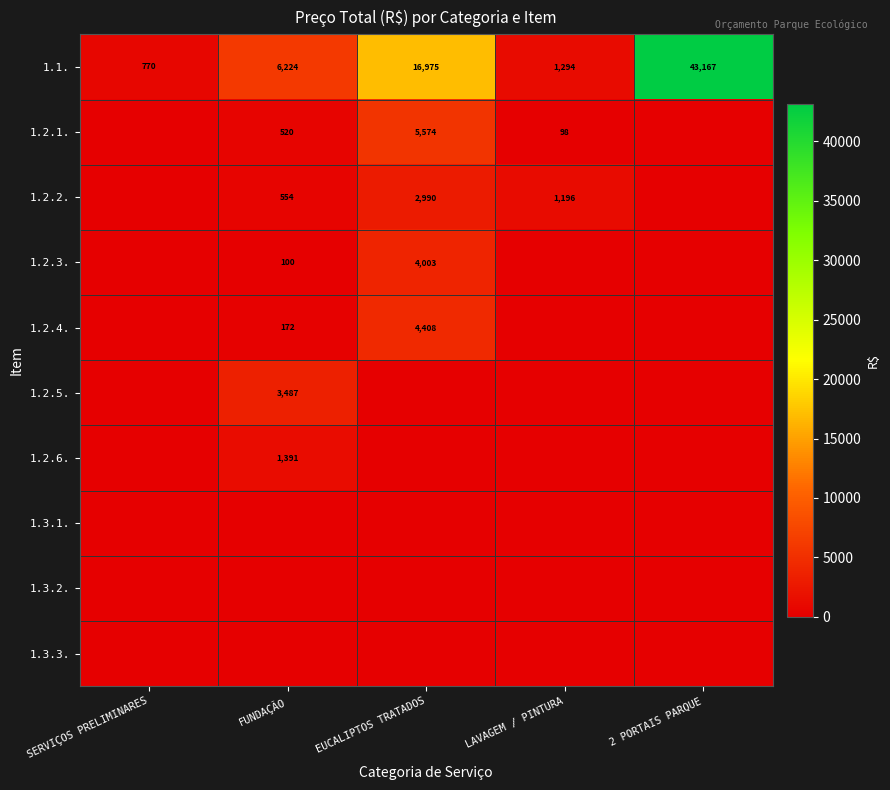

Is the value of 1.2.1. at EUCALIPTOS TRATADOS greater than the value of 1.2.3. at EUCALIPTOS TRATADOS?

Yes